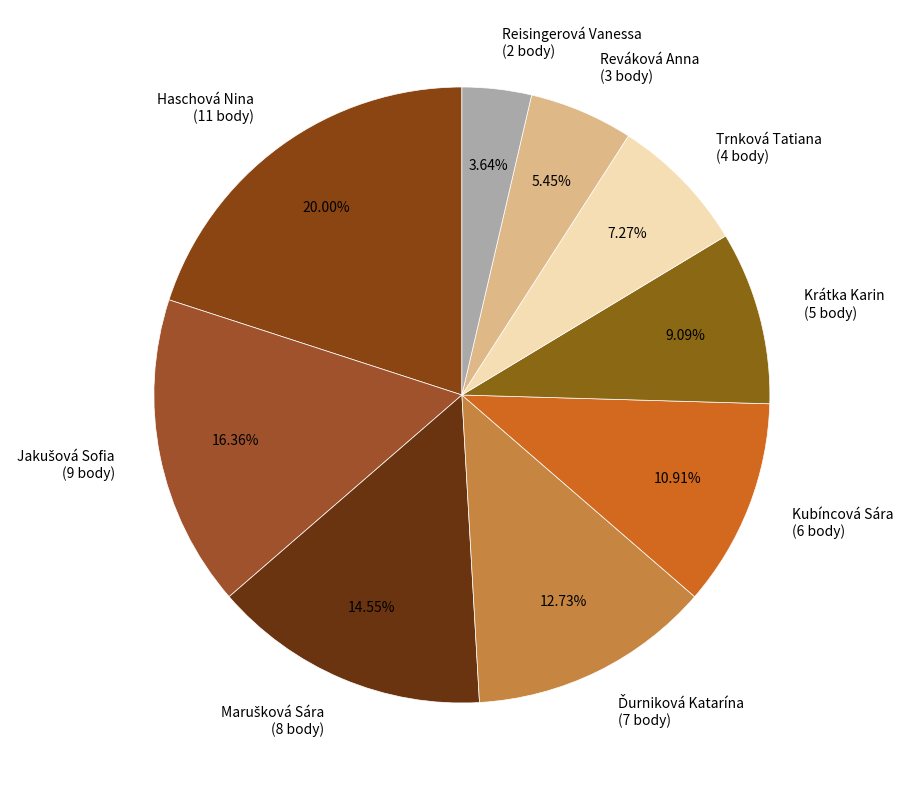

Combined, do Trnková Tatiana (4 body) and Kubíncová Sára (6 body) account for over 50%?

No